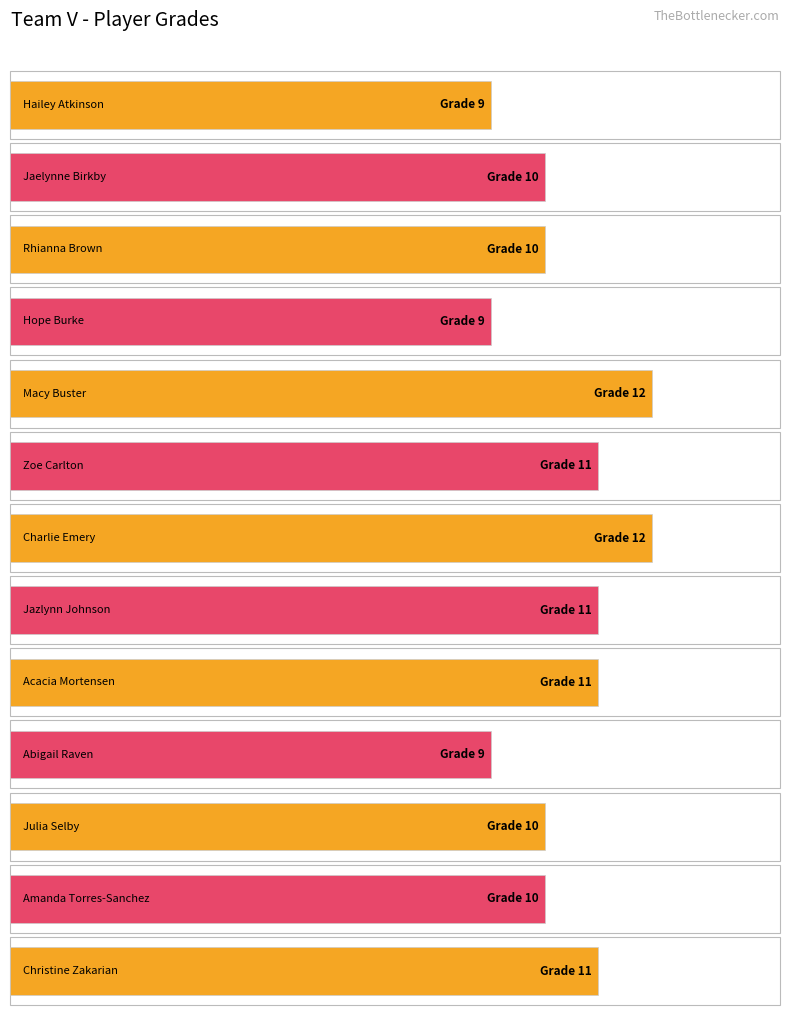

How many values are below 10?

3